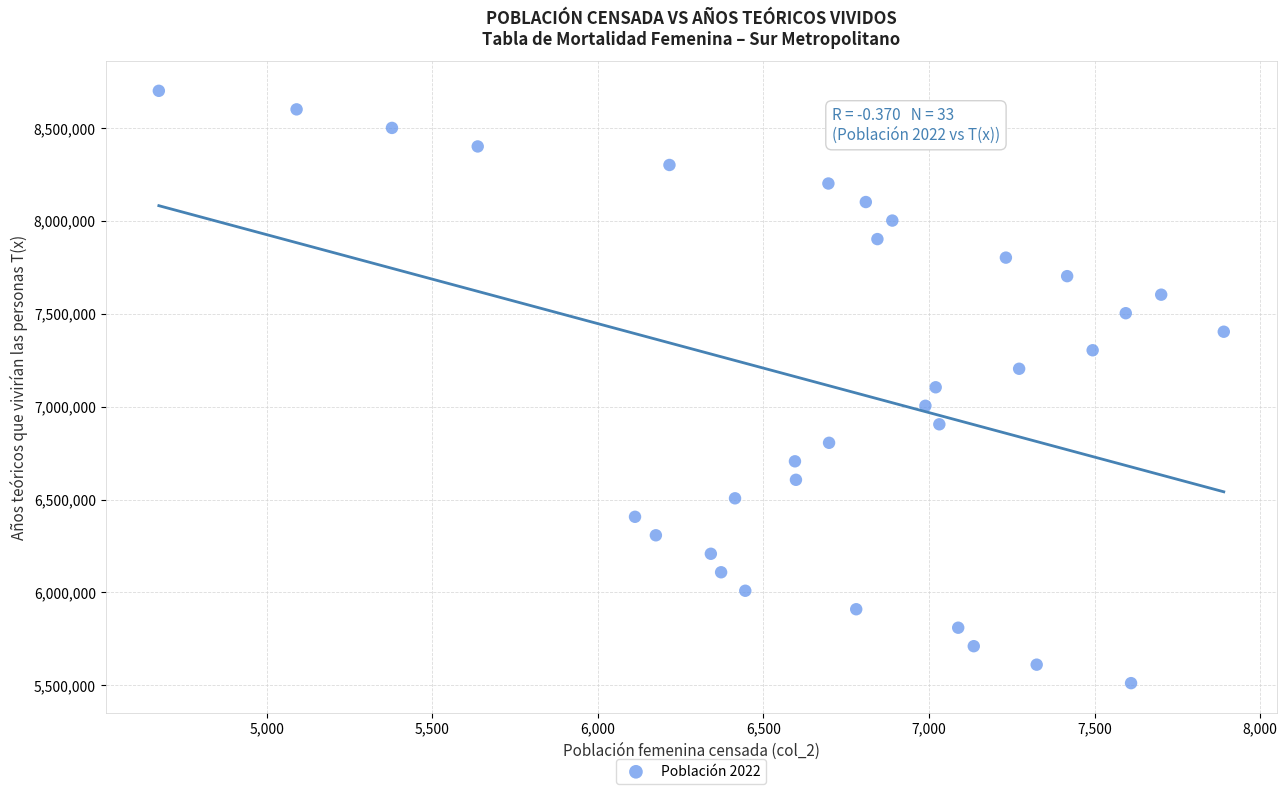

What is the range of X values (max minus min)?

3216.0